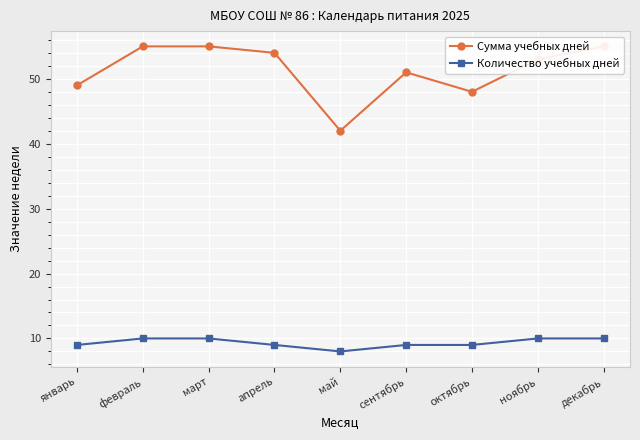

What is the minimum value for Сумма учебных дней?

42